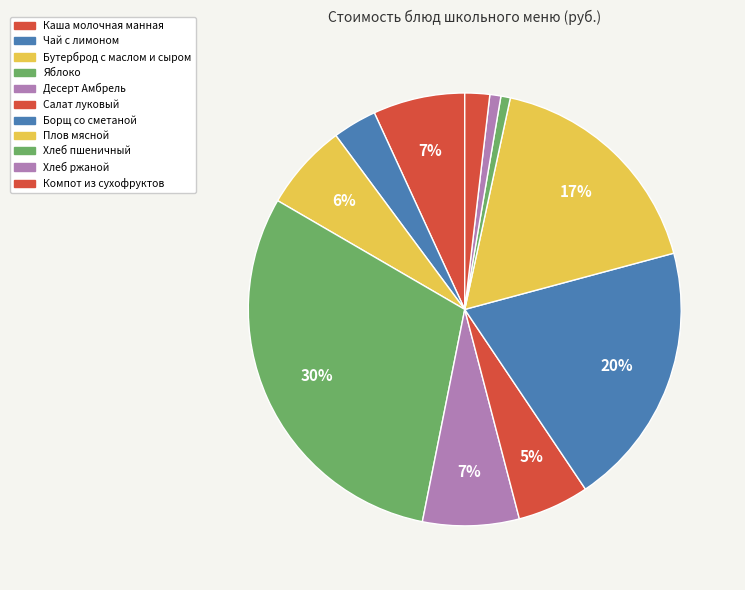

True or false: Салат луковый accounts for 5% of the total.

True